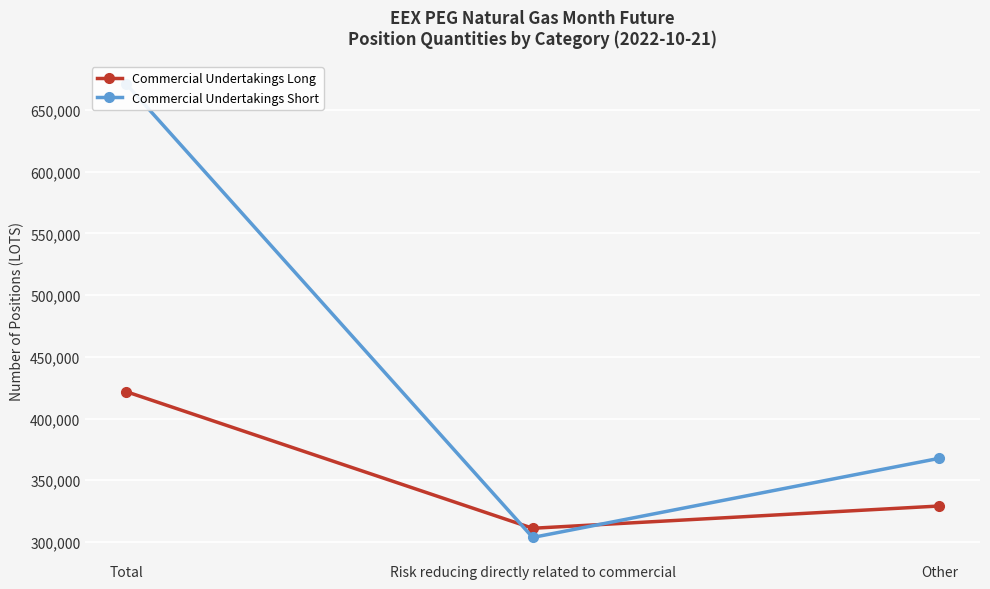

Which series has the largest range (max minus min)?

Commercial Undertakings Short